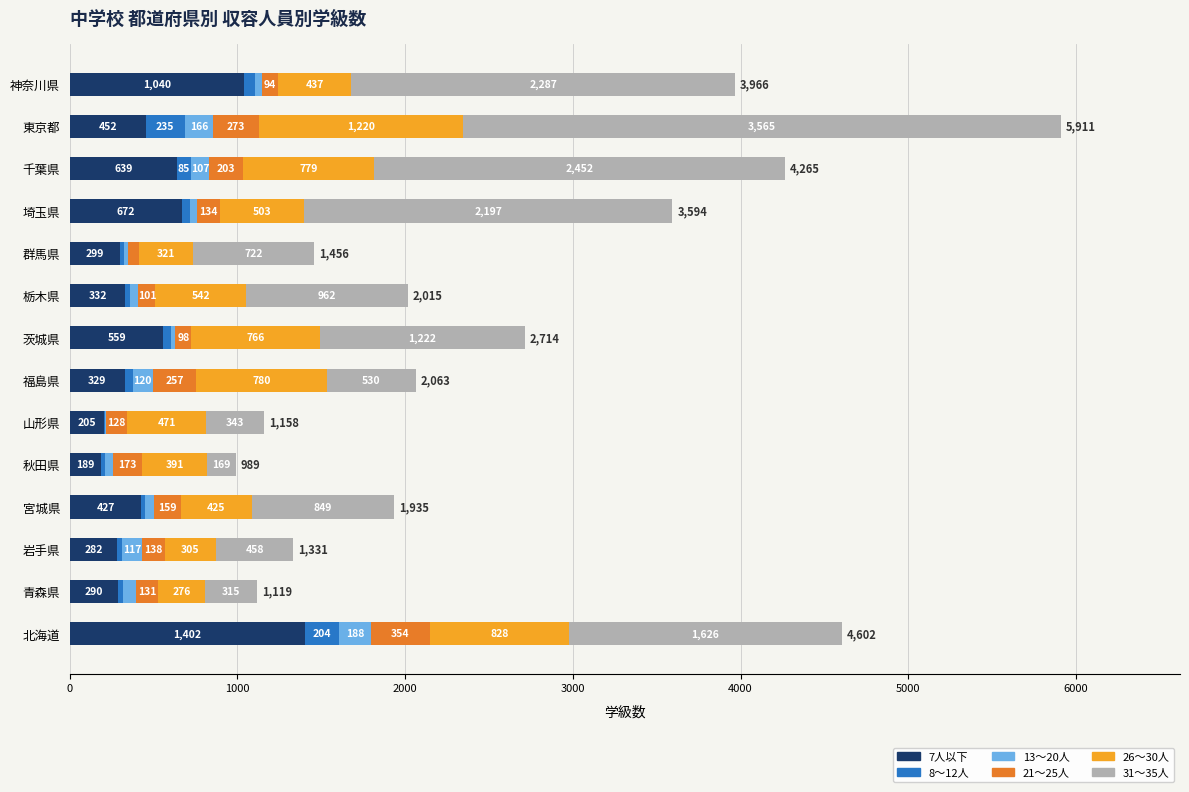

What is the highest value of the 7人以下 series?

1402